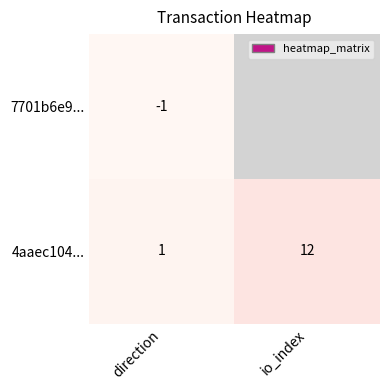

What is the sum of the 4aaec104... values at io_index and direction?

13